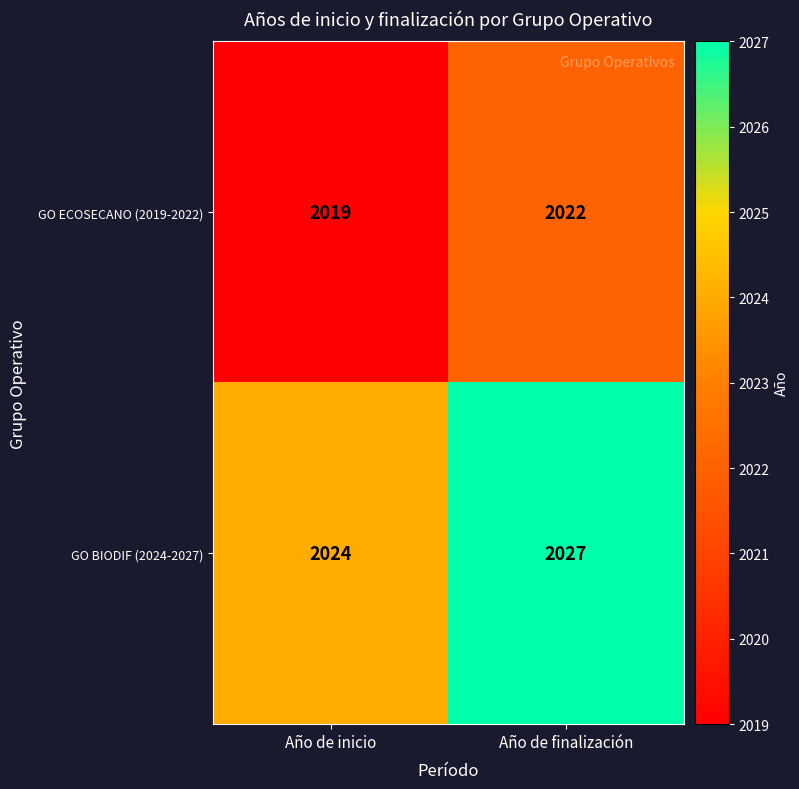

Is it true that GO ECOSECANO (2019-2022) equals 739 at Año de finalización?

False